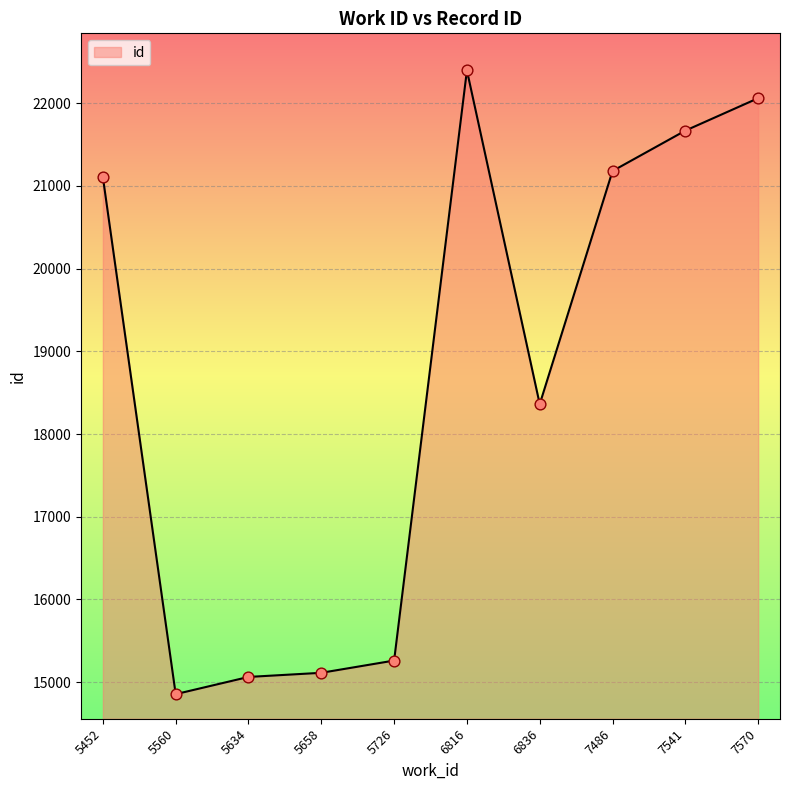

Approximately how many times larger is the value at 7570 compared to 7541?

1.0